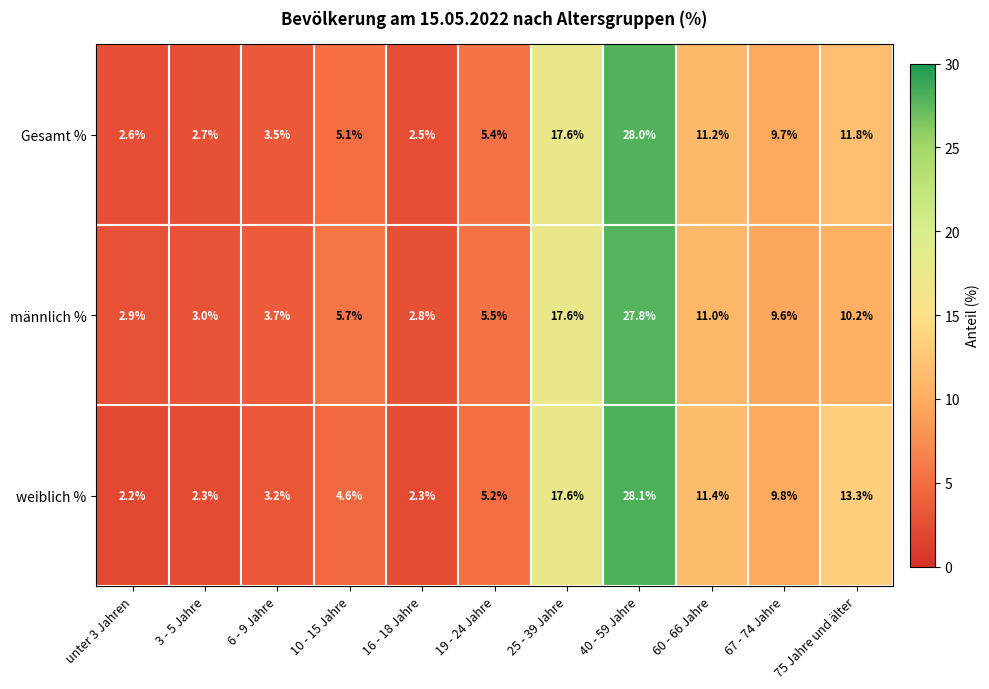

What is the smallest value displayed?

2.2